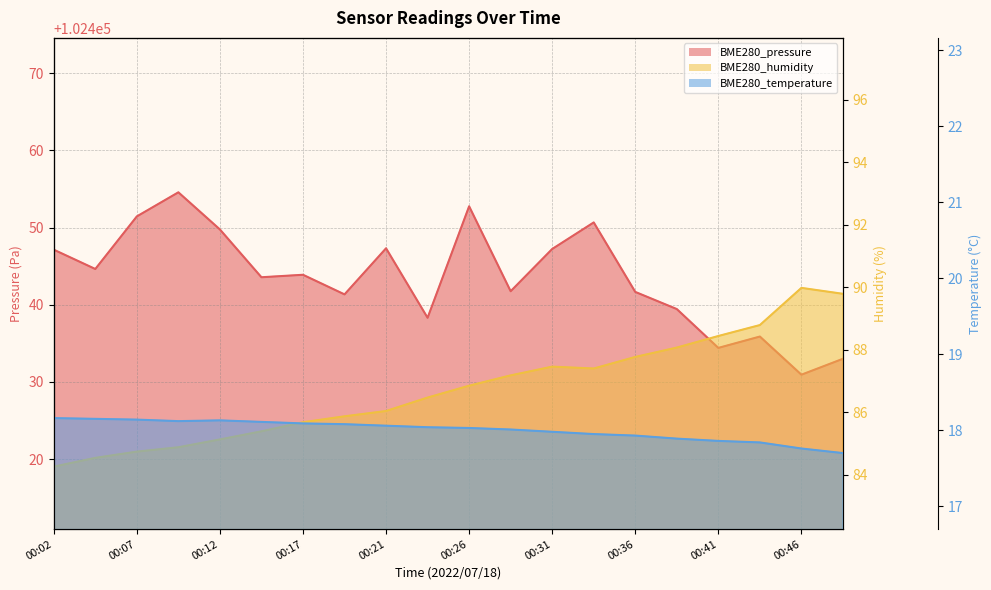

True or false: BME280_humidity and BME280_pressure intersect in this chart.

False